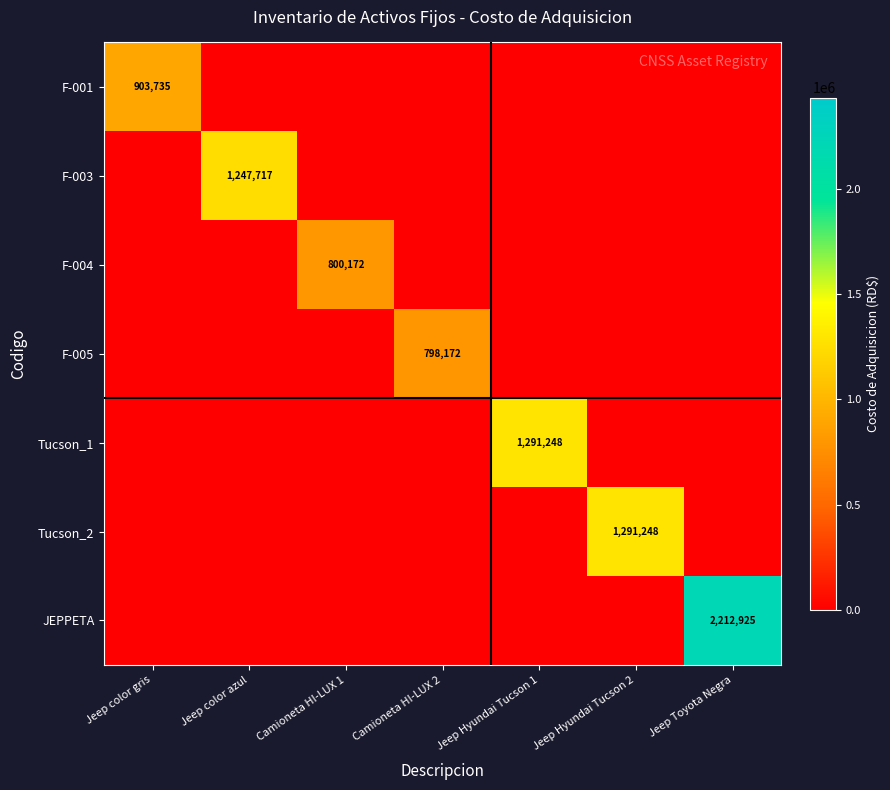

The F-004 series shows 507009 at Camioneta HI-LUX 1. True or false?

False